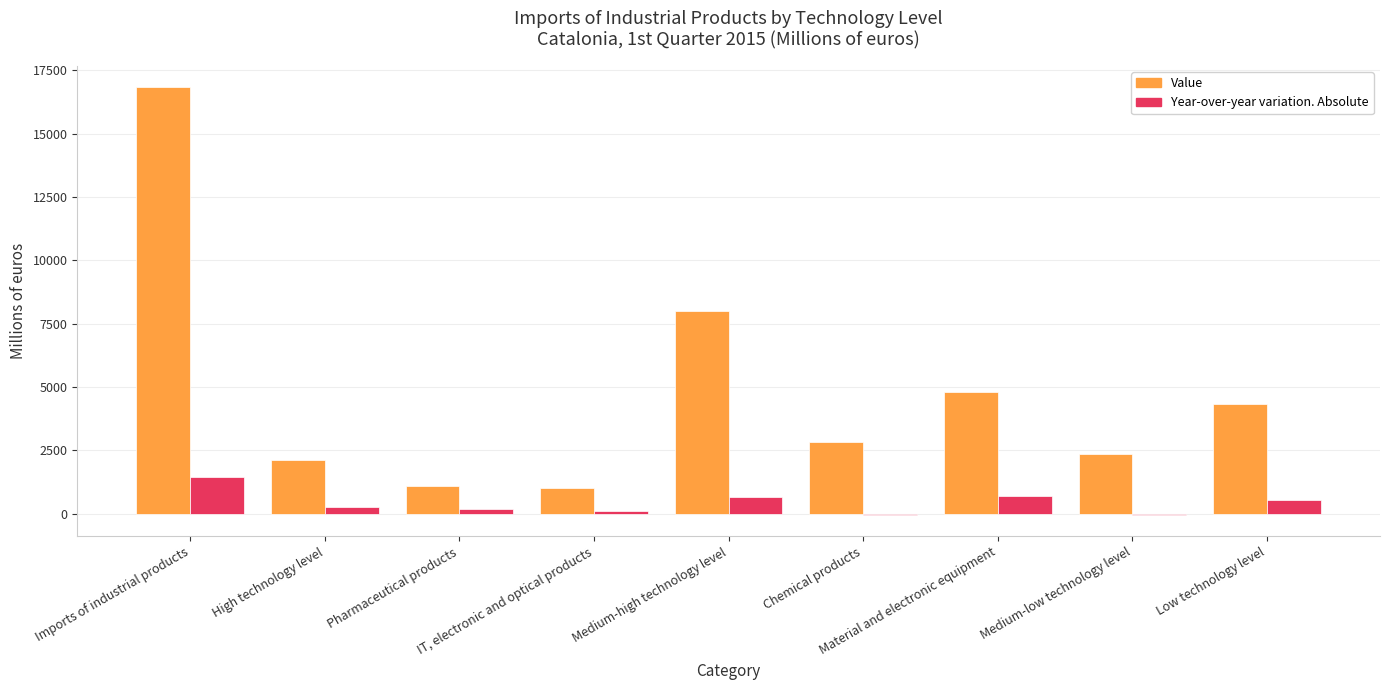

What is the highest value of the Year-over-year variation. Absolute series?

1456.6